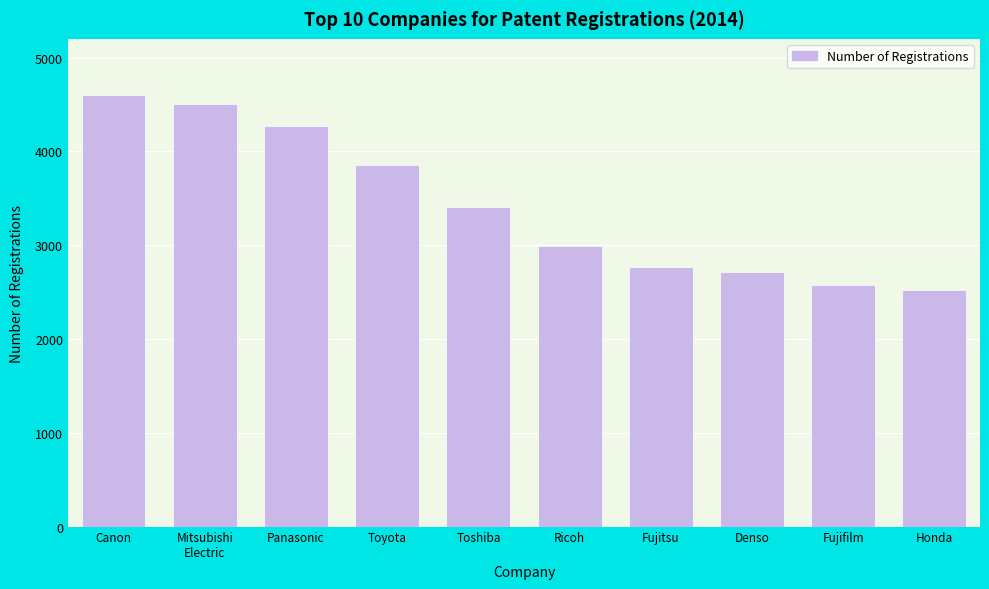

Reading left to right, what are all the values shown in this chart?

4597	4506	4267	3860	3408	2994	2770	2714	2576	2522